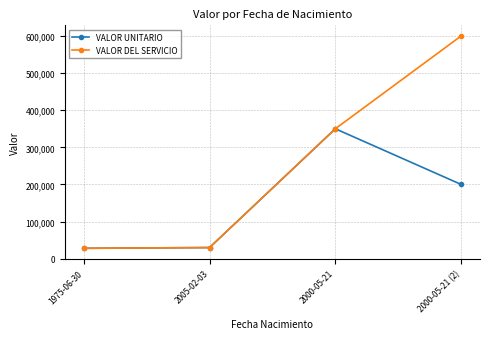

What is the total value across all series at 2005-02-03?

60000